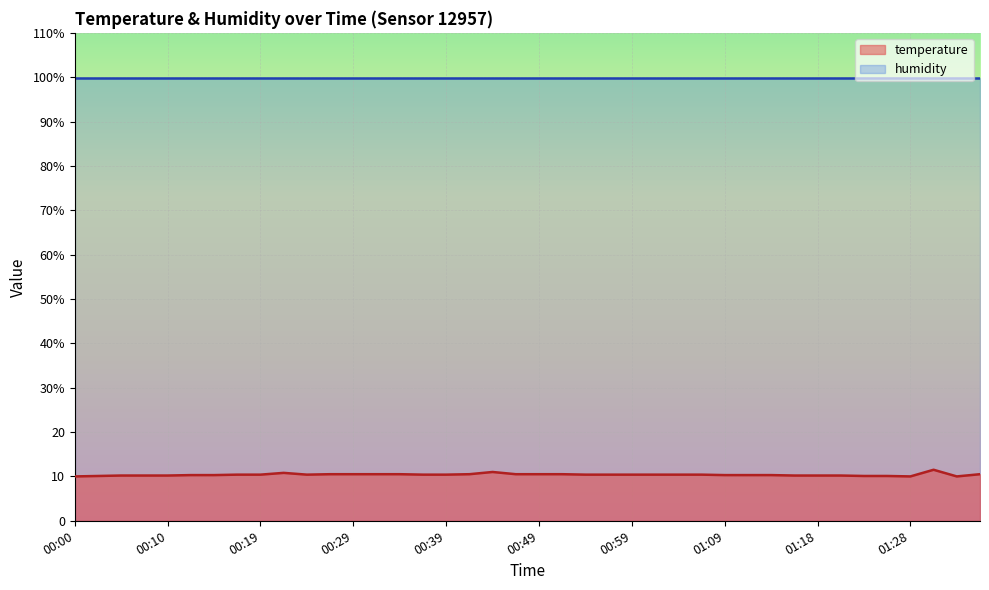

What is the label of the 32nd point from the left?

01:16